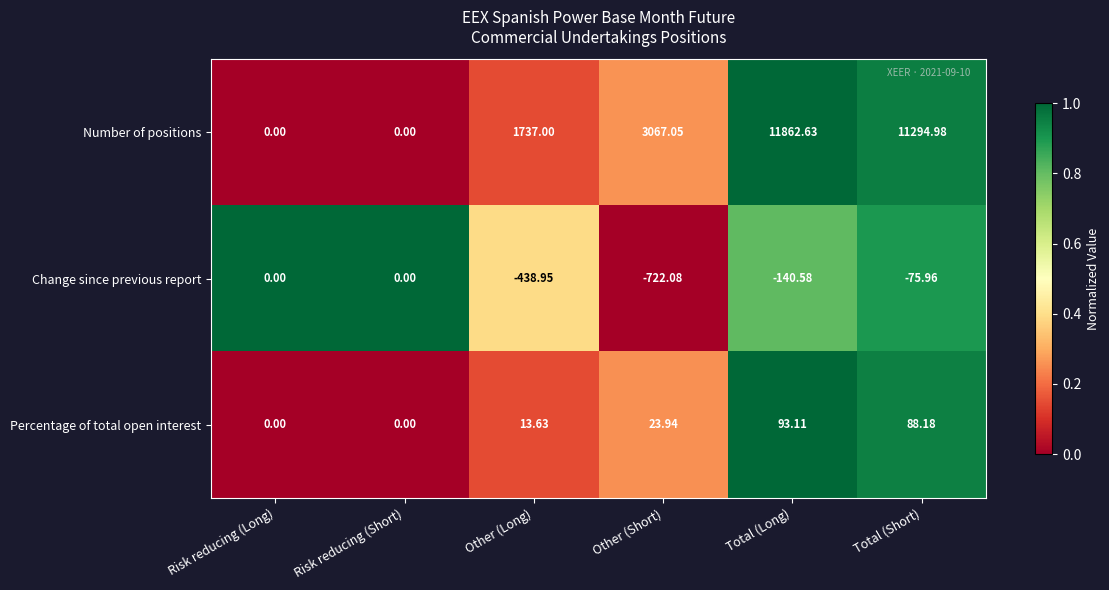

What is the total value across all series at Other (Short)?

2368.9